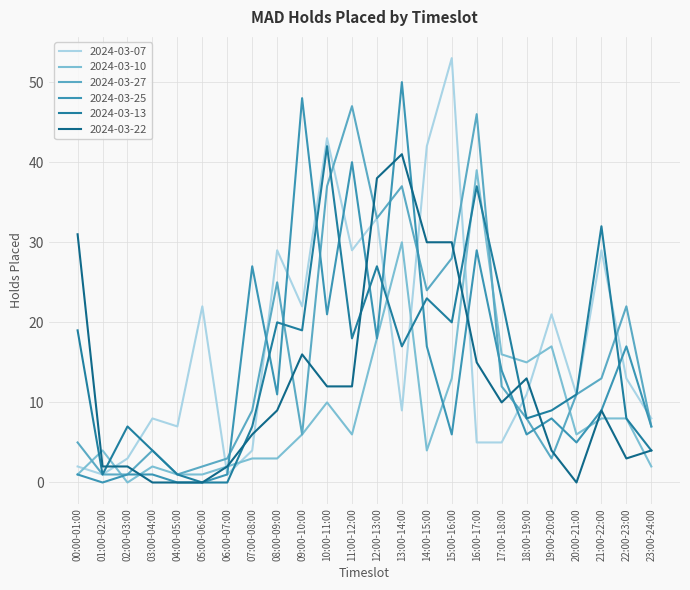

What is the sum of the 2024-03-07 values at 01:00-02:00 and 08:00-09:00?

30